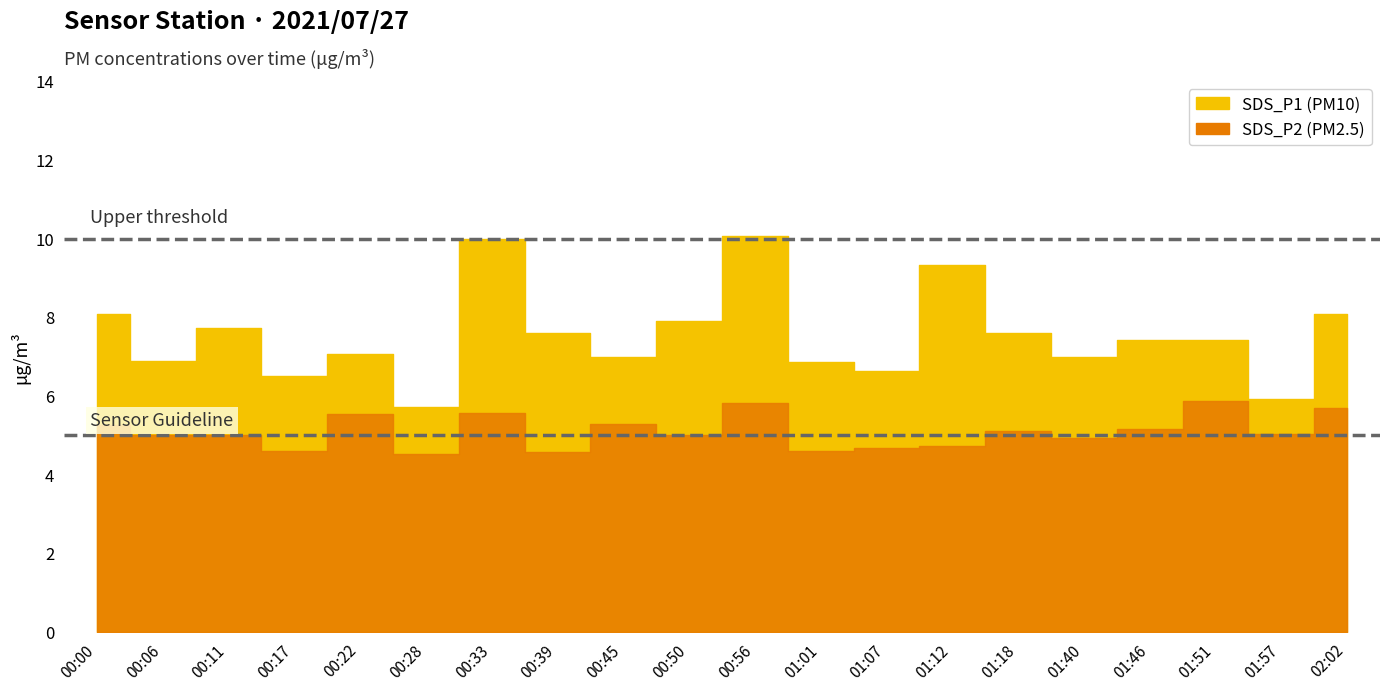

What are all the series names shown in the legend?

SDS_P1, SDS_P2